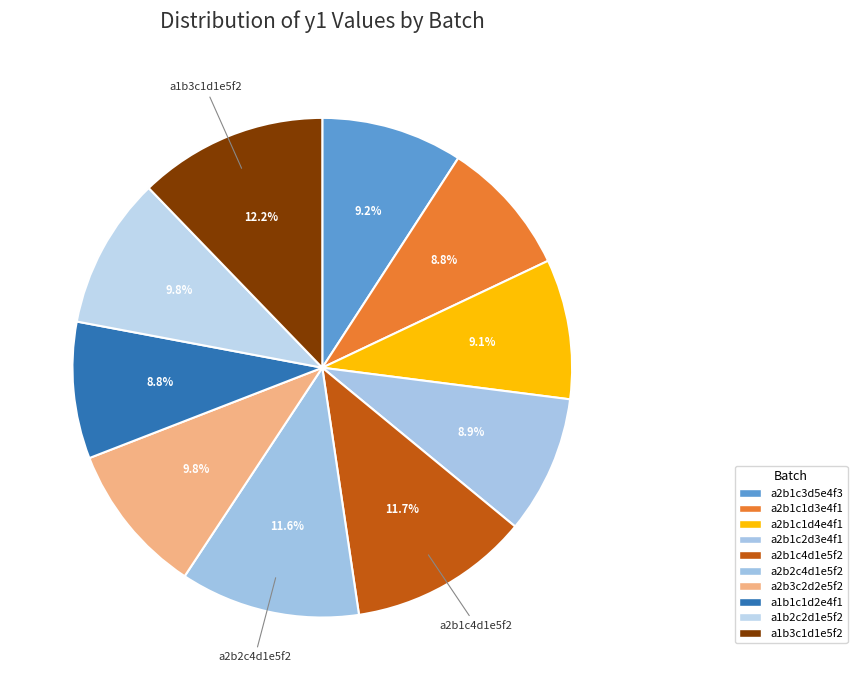

Combined, what portion of the pie is a2b3c2d2e5f2 and a2b2c4d1e5f2?

21.5%